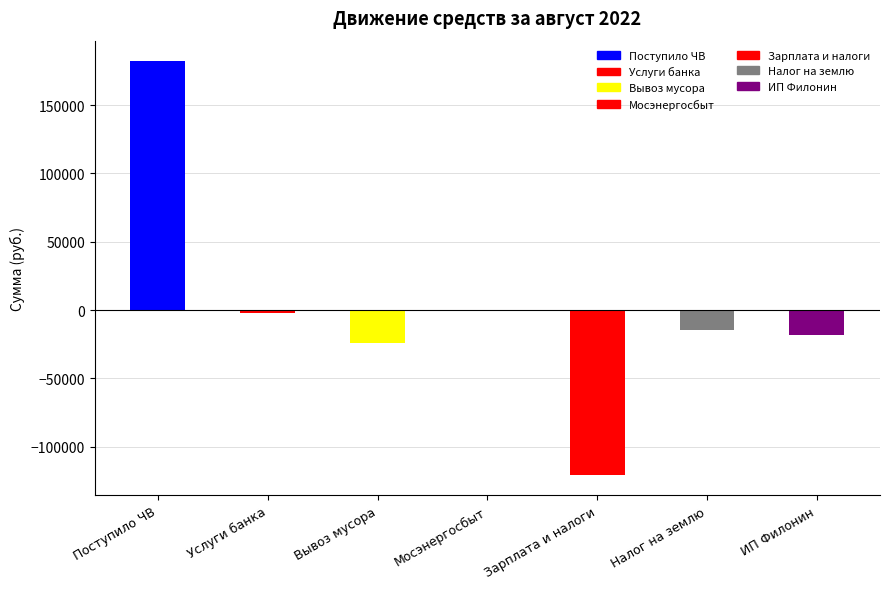

What is the sum of all values?

1421.6